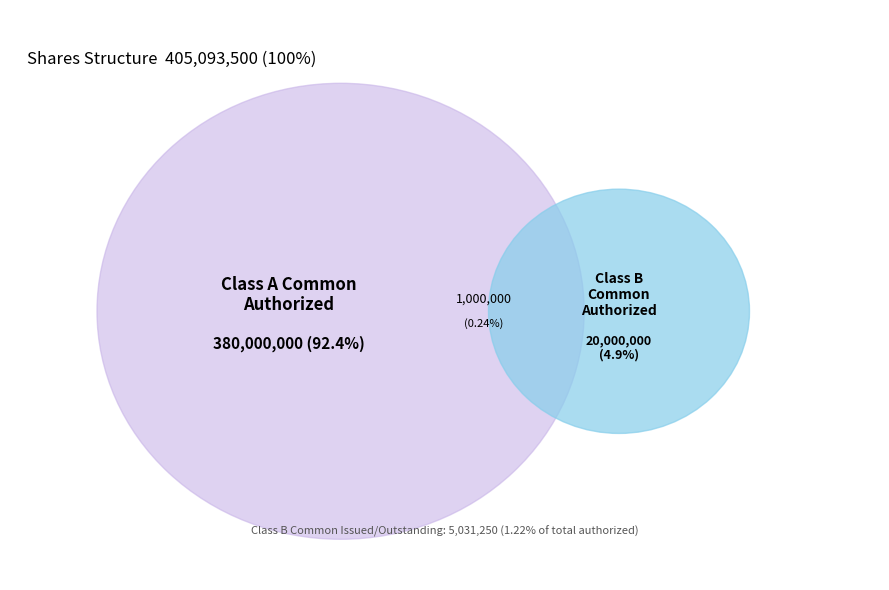

To the nearest percent, what portion does Class B Common Outstanding represent?

1%